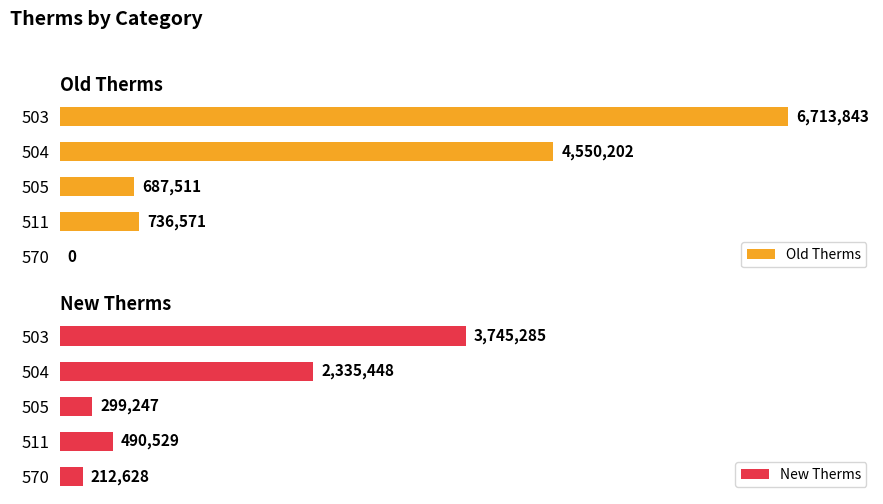

Are the bars horizontal?

Yes